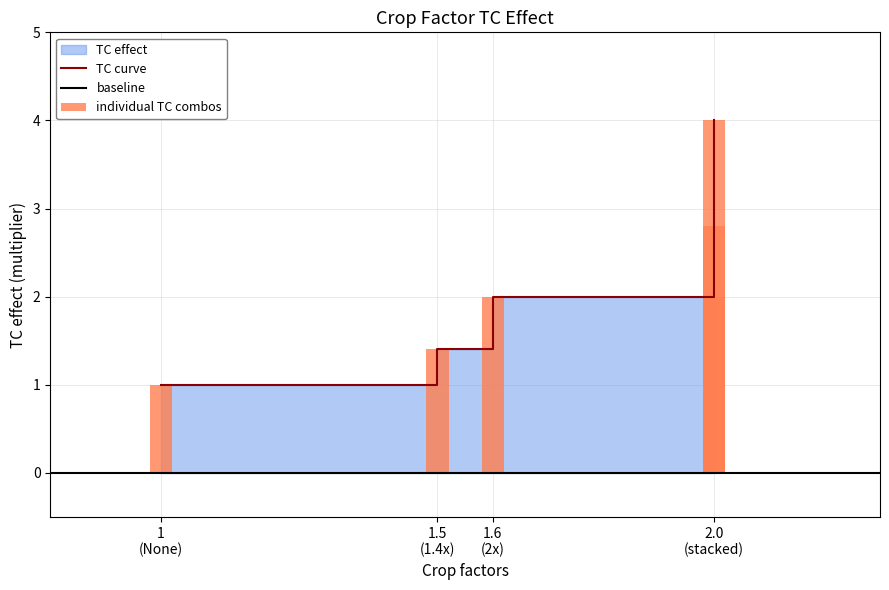

Which has a higher value, 2.0 (stacked) or 2.0 (stacked)?

2.0 (stacked)